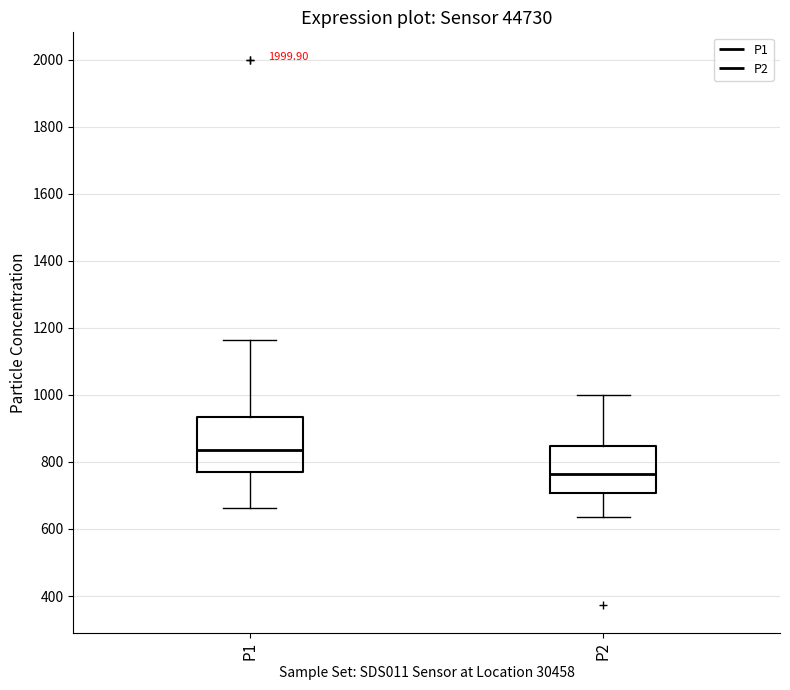

Reading left to right, read every box against the y-axis: the position of its median line, the range the box covers, and the ends of its whiskers. The values are not printed on the chart, so give them approximately, as read against the axis.

P1: median 840, box 780 to 940, whiskers 660 to 1160
P2: median 760, box 700 to 840, whiskers 640 to 1000